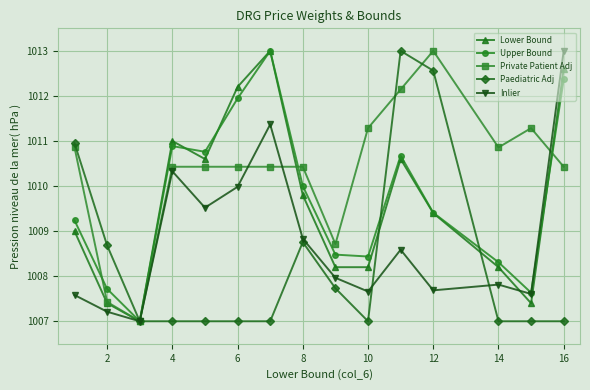

What is the lowest value of the Lower Bound series?

1007.0